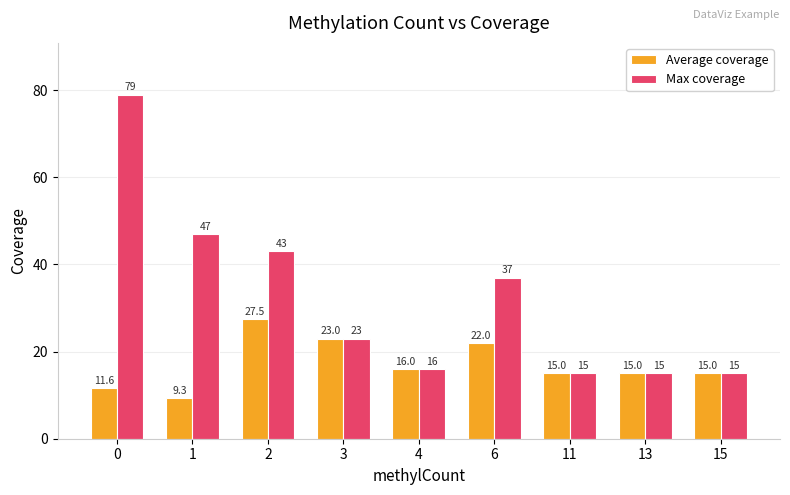

What is the maximum value for Max coverage?

79.0